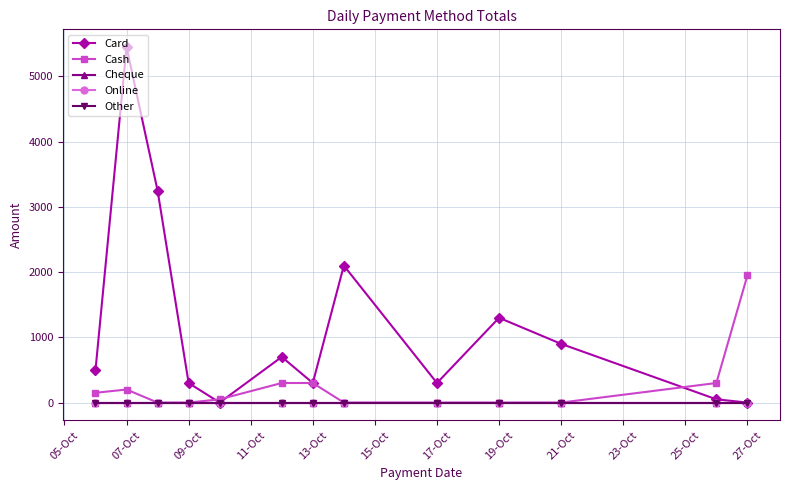

Does the chart have visible grid lines?

Yes